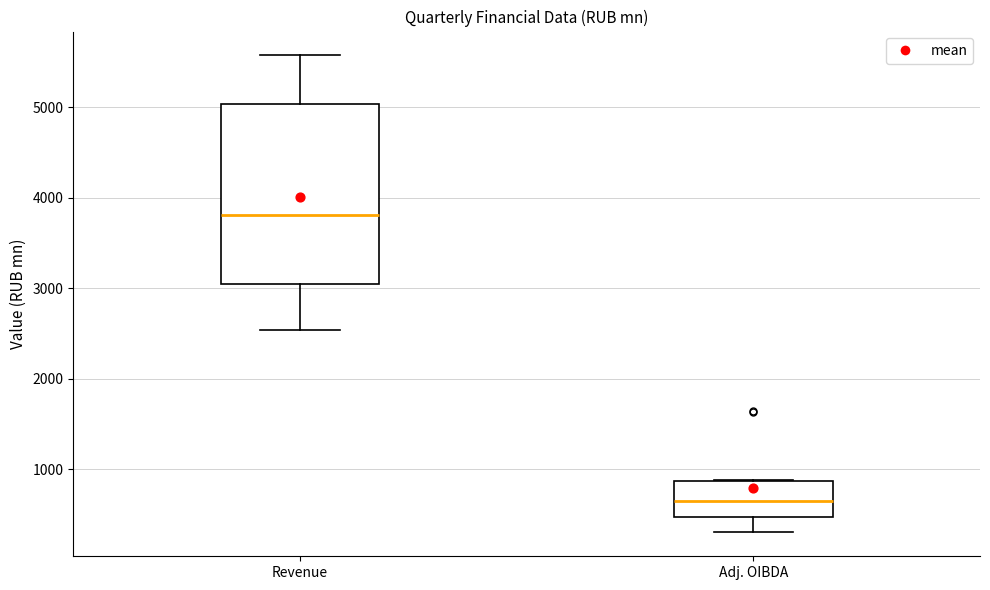

Where is the lower edge of the box for Adj. OIBDA on the y-axis? The values are not printed on the chart, so give them approximately, as read against the axis.

500